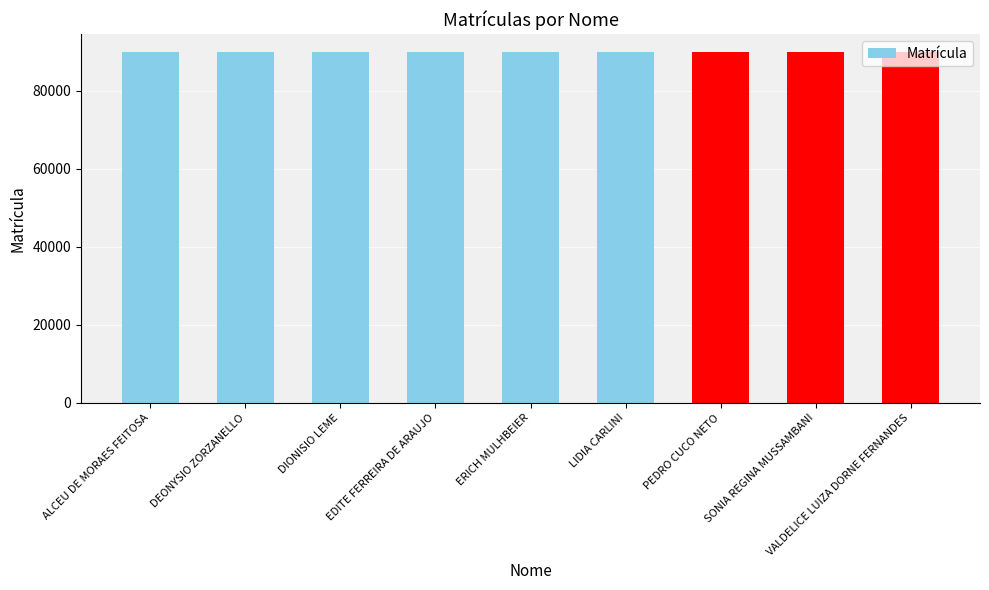

What is the change in value from ALCEU DE MORAES FEITOSA to DIONISIO LEME?

+1